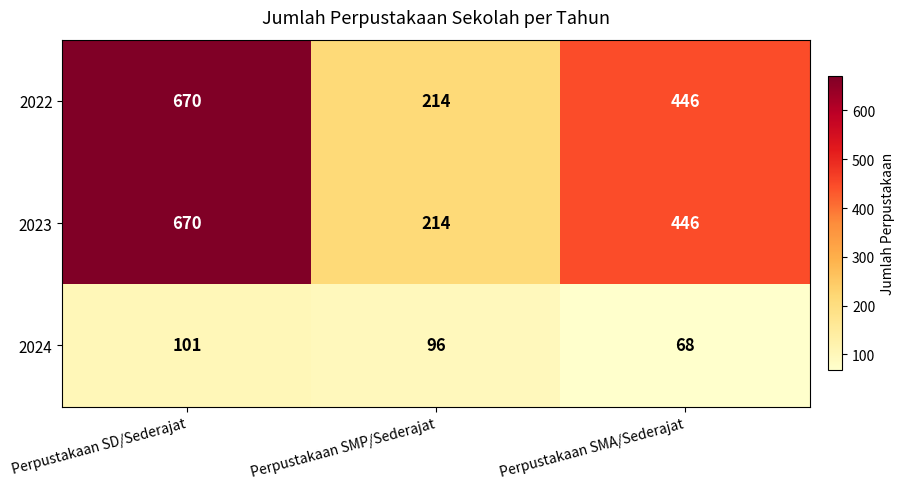

Rank the categories by 2022 value from highest to lowest.

Perpustakaan SD/Sederajat, Perpustakaan SMA/Sederajat, Perpustakaan SMP/Sederajat